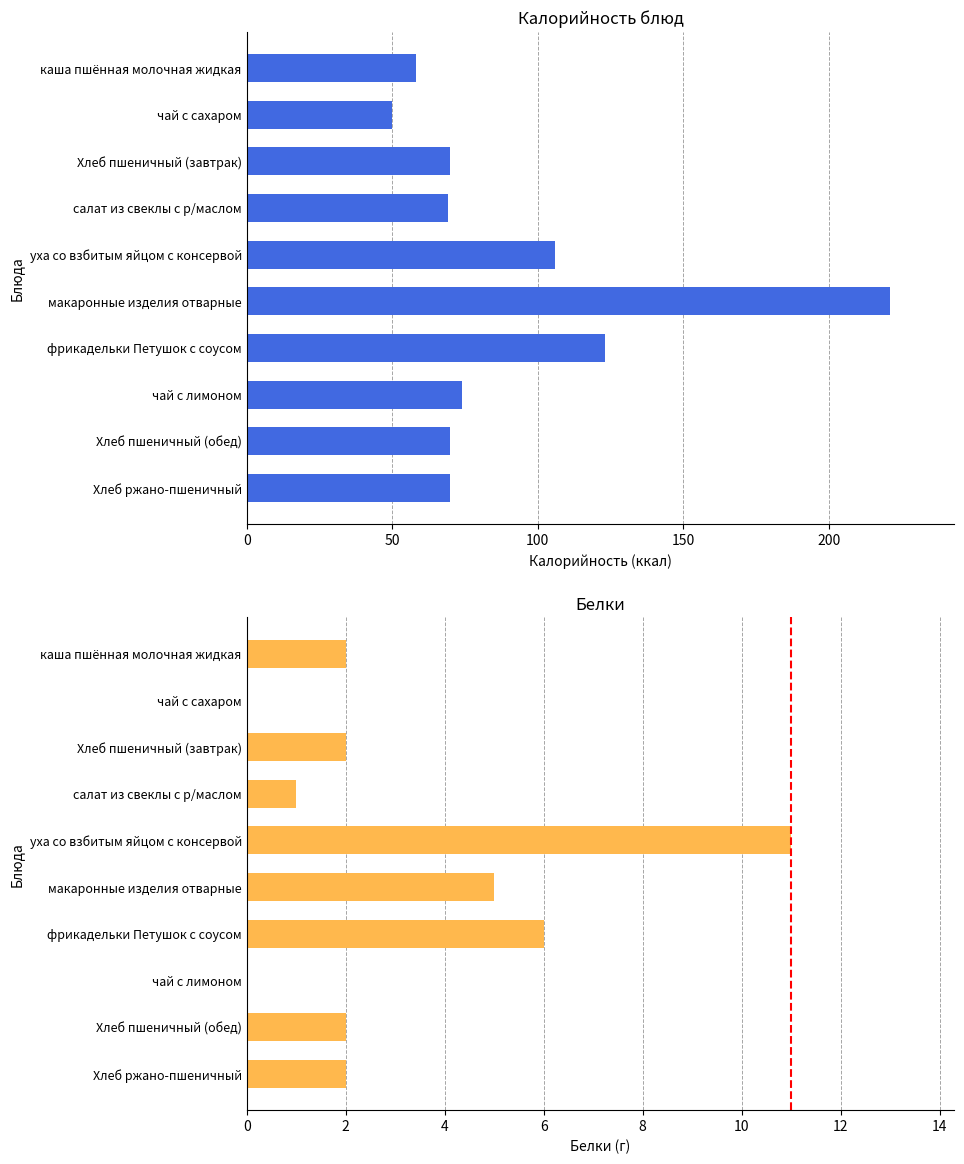

How many data points does each series have?

10